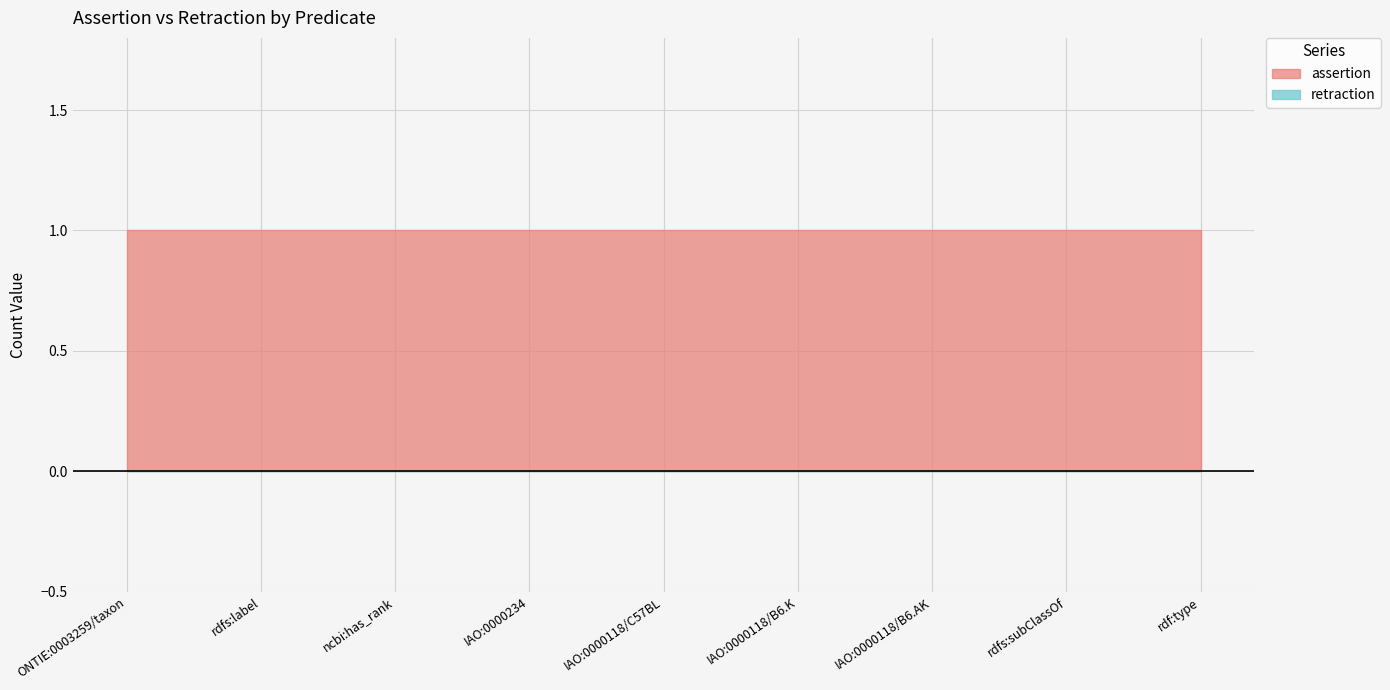

True or false: assertion and retraction intersect in this chart.

False